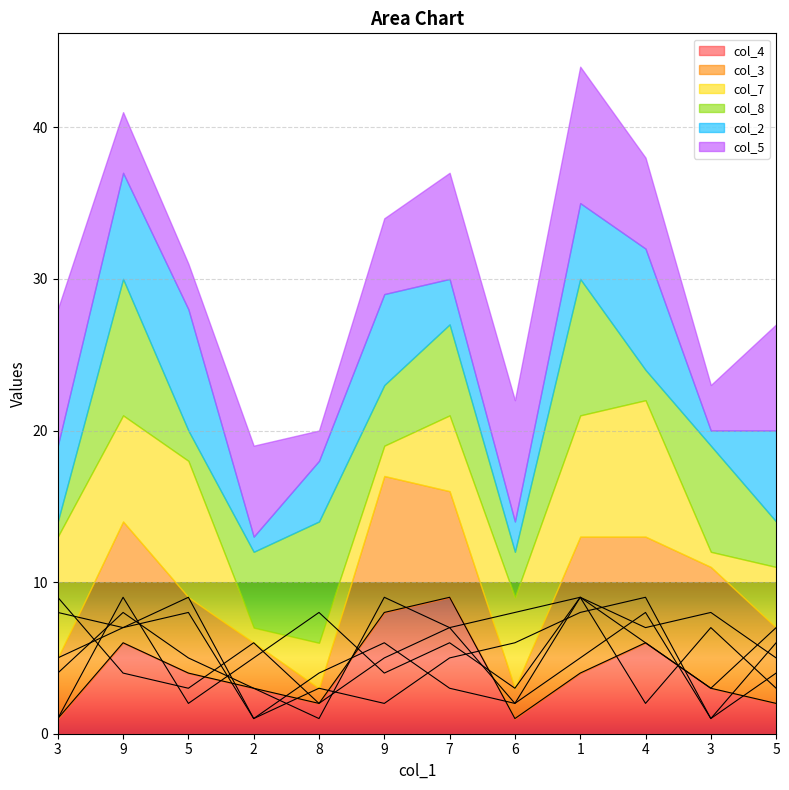

What is the label of the 7th point from the right?

9